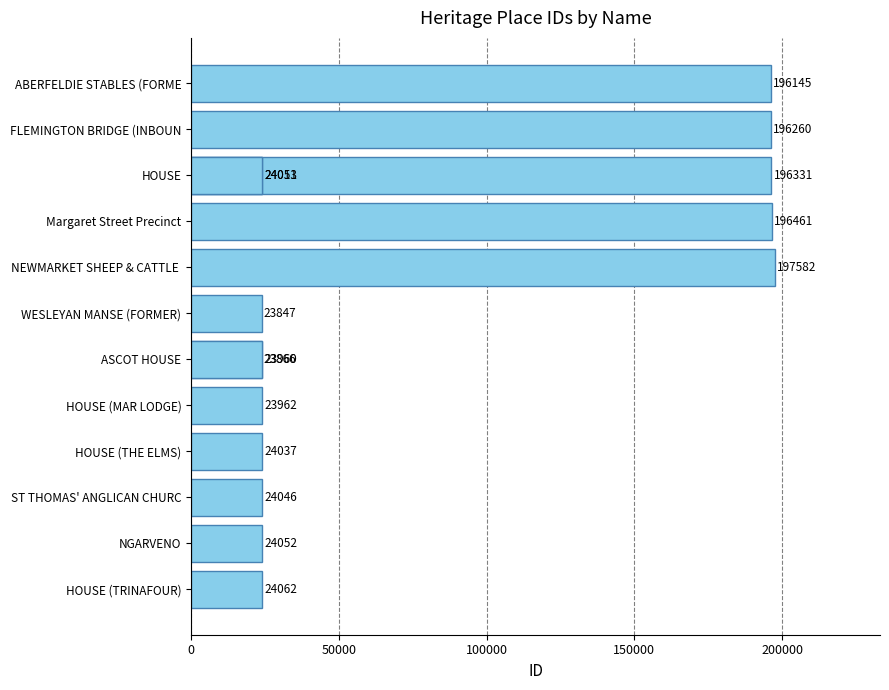

What is the minimum value shown in the chart?

23847